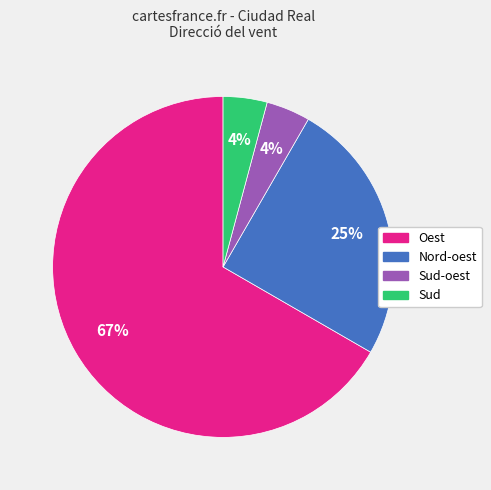

Is there a majority slice in this chart?

Yes